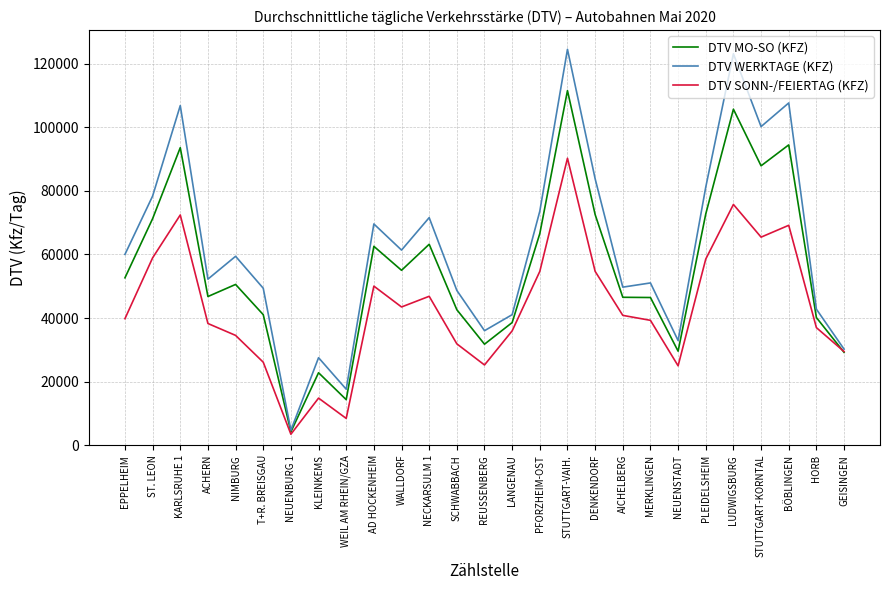

Rank the series by their maximum value, from lowest to highest.

DTV SONN-/FEIERTAG (KFZ), DTV MO-SO (KFZ), DTV WERKTAGE (KFZ)